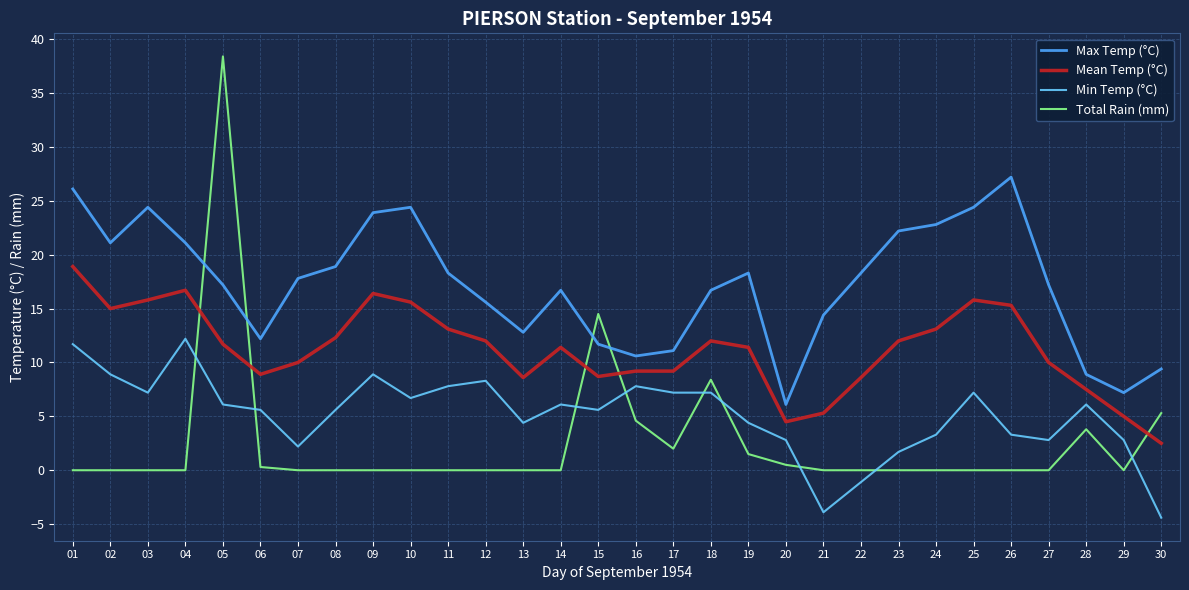

Rank the series by their maximum value, from highest to lowest.

Total Rain (mm), Max Temp (°C), Mean Temp (°C), Min Temp (°C)